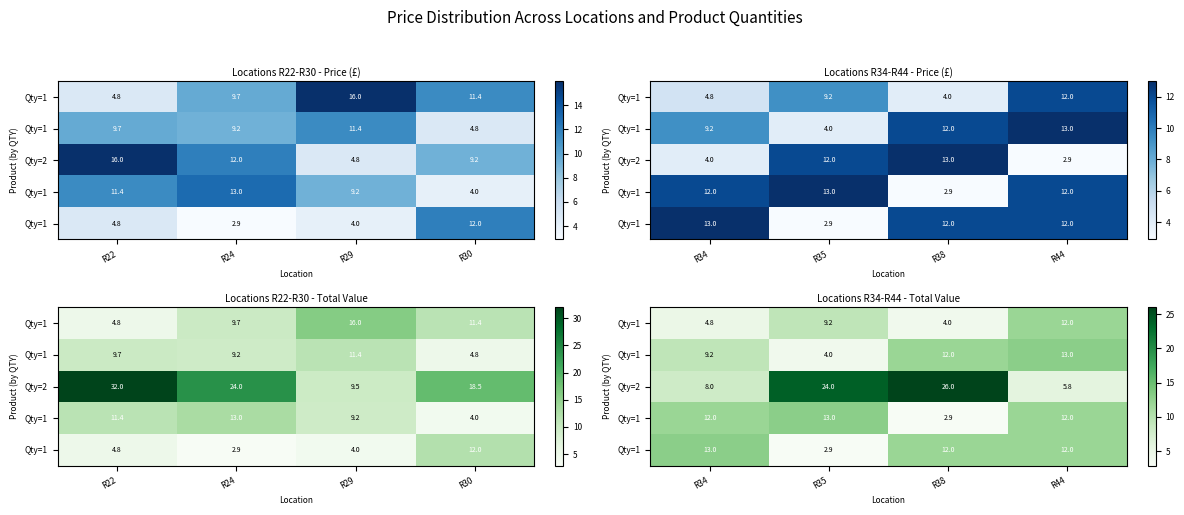

Count the number of categories in the chart.

4